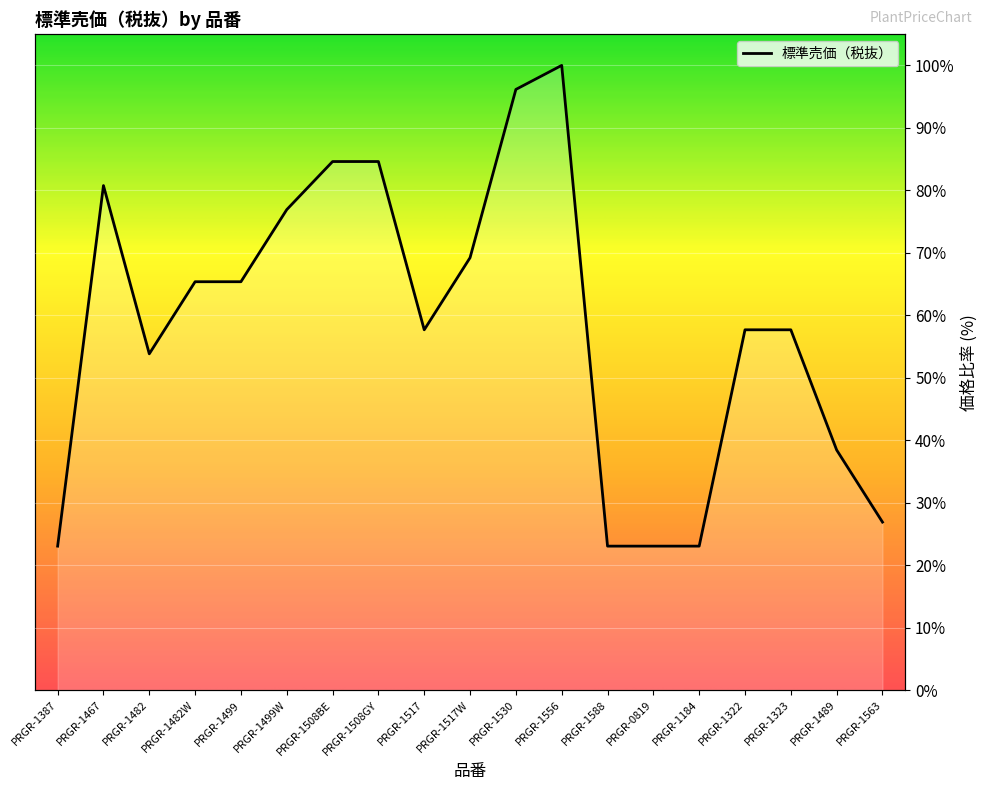

What is the sum of all values?

1107.7